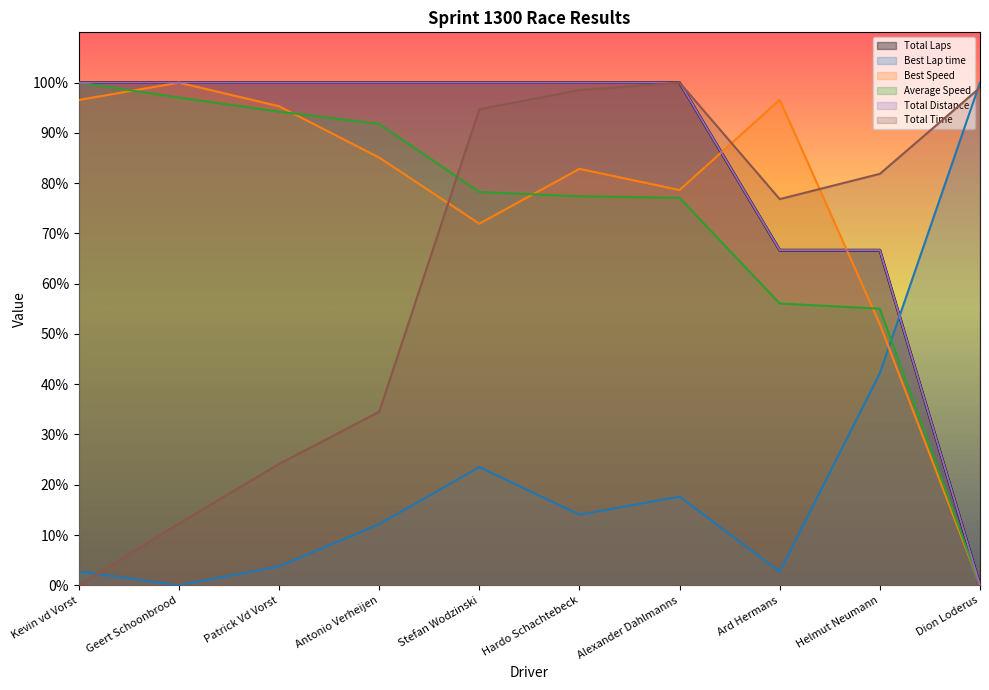

Reading right to left, list all the values displayed in this chart.

Total Laps: Dion Loderus=0.0	Helmut Neumann=66.7	Ard Hermans=66.7	Alexander Dahlmanns=100.0	Hardo Schachtebeck=100.0	Stefan Wodzinski=100.0	Antonio Verheijen=100.0	Patrick Vd Vorst=100.0	Geert Schoonbrood=100.0	Kevin vd Vorst=100.0
Best Lap time: Dion Loderus=100.0	Helmut Neumann=42.2	Ard Hermans=2.7	Alexander Dahlmanns=17.7	Hardo Schachtebeck=14.0	Stefan Wodzinski=23.5	Antonio Verheijen=12.2	Patrick Vd Vorst=3.7	Geert Schoonbrood=0.0	Kevin vd Vorst=2.8
Best Speed: Dion Loderus=0.0	Helmut Neumann=51.9	Ard Hermans=96.6	Alexander Dahlmanns=78.6	Hardo Schachtebeck=82.8	Stefan Wodzinski=71.9	Antonio Verheijen=85.1	Patrick Vd Vorst=95.3	Geert Schoonbrood=100.0	Kevin vd Vorst=96.5
Average Speed: Dion Loderus=0.0	Helmut Neumann=55.0	Ard Hermans=56.1	Alexander Dahlmanns=77.1	Hardo Schachtebeck=77.4	Stefan Wodzinski=78.2	Antonio Verheijen=91.8	Patrick Vd Vorst=94.2	Geert Schoonbrood=97.0	Kevin vd Vorst=100.0
Total Distance: Dion Loderus=0.0	Helmut Neumann=66.7	Ard Hermans=66.7	Alexander Dahlmanns=100.0	Hardo Schachtebeck=100.0	Stefan Wodzinski=100.0	Antonio Verheijen=100.0	Patrick Vd Vorst=100.0	Geert Schoonbrood=100.0	Kevin vd Vorst=100.0
Total Time: Dion Loderus=99.0	Helmut Neumann=81.9	Ard Hermans=76.8	Alexander Dahlmanns=100.0	Hardo Schachtebeck=98.5	Stefan Wodzinski=94.7	Antonio Verheijen=34.5	Patrick Vd Vorst=24.1	Geert Schoonbrood=12.3	Kevin vd Vorst=0.0